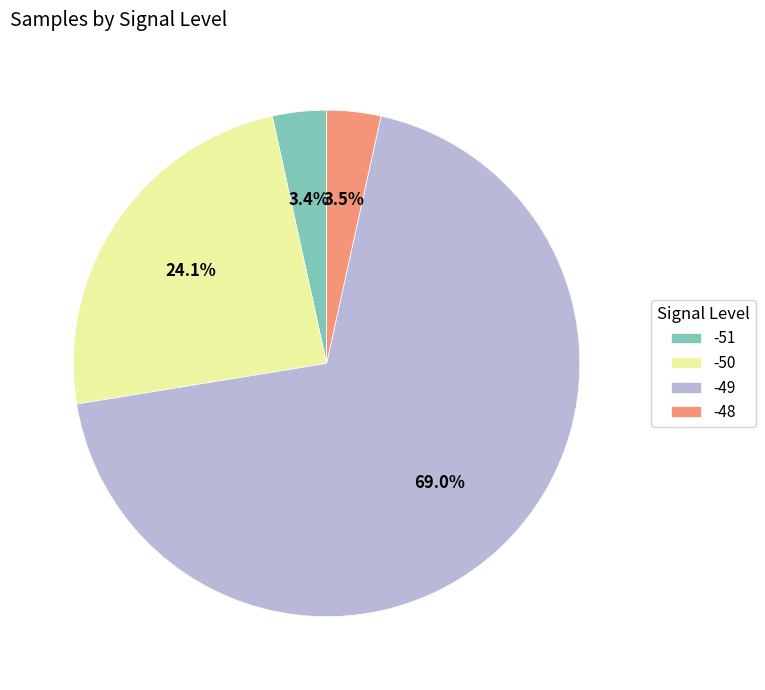

Does any single category account for the majority?

Yes